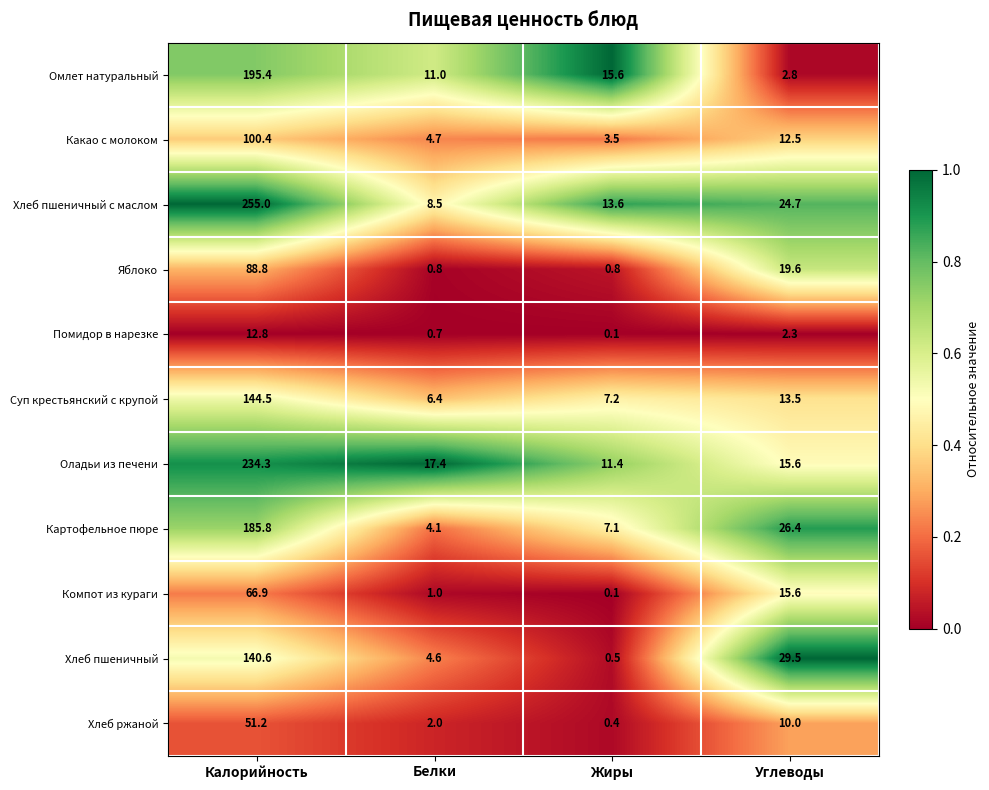

How many values in the Хлеб пшеничный с маслом series are below 24?

2